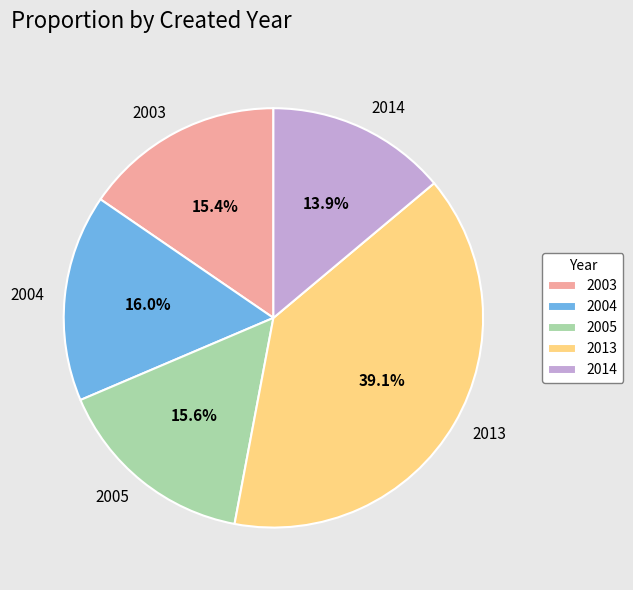

What is the ratio of the value at 2004 to the value at 2013?

0.4